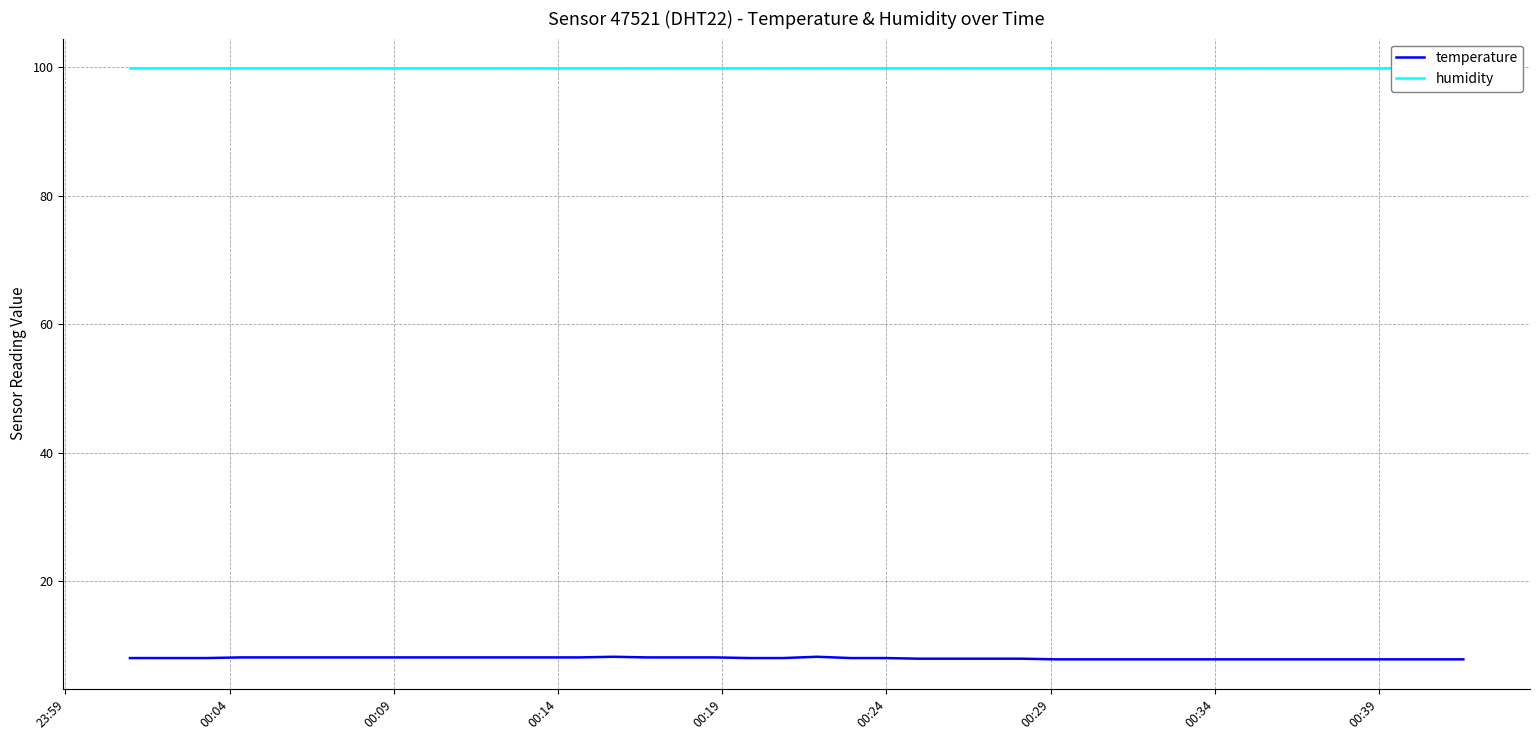

True or false: humidity has a value of 99.9 at 00:29.

True